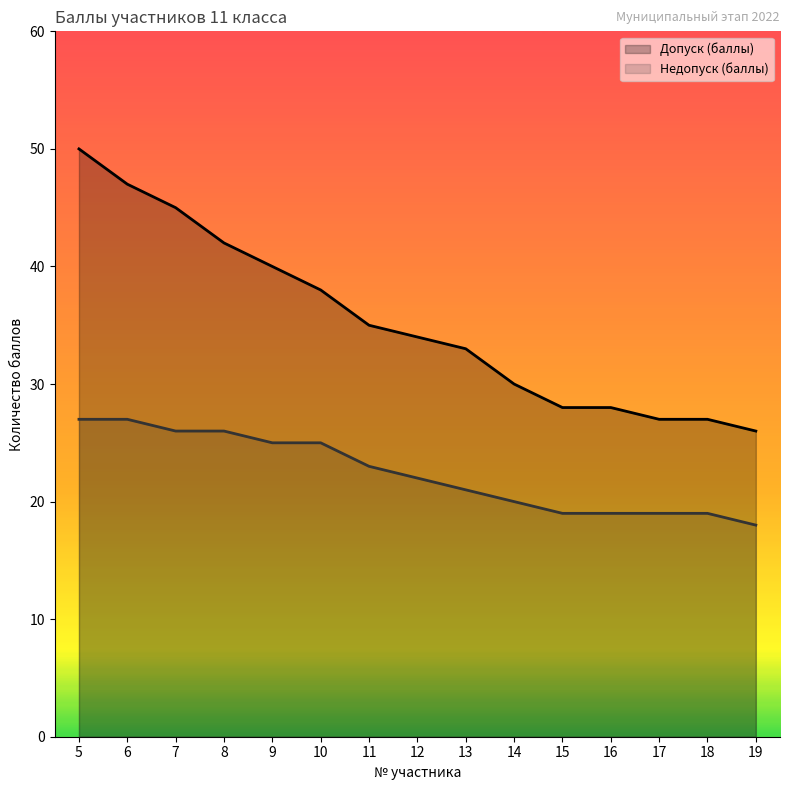

How many lines are shown in the chart?

2